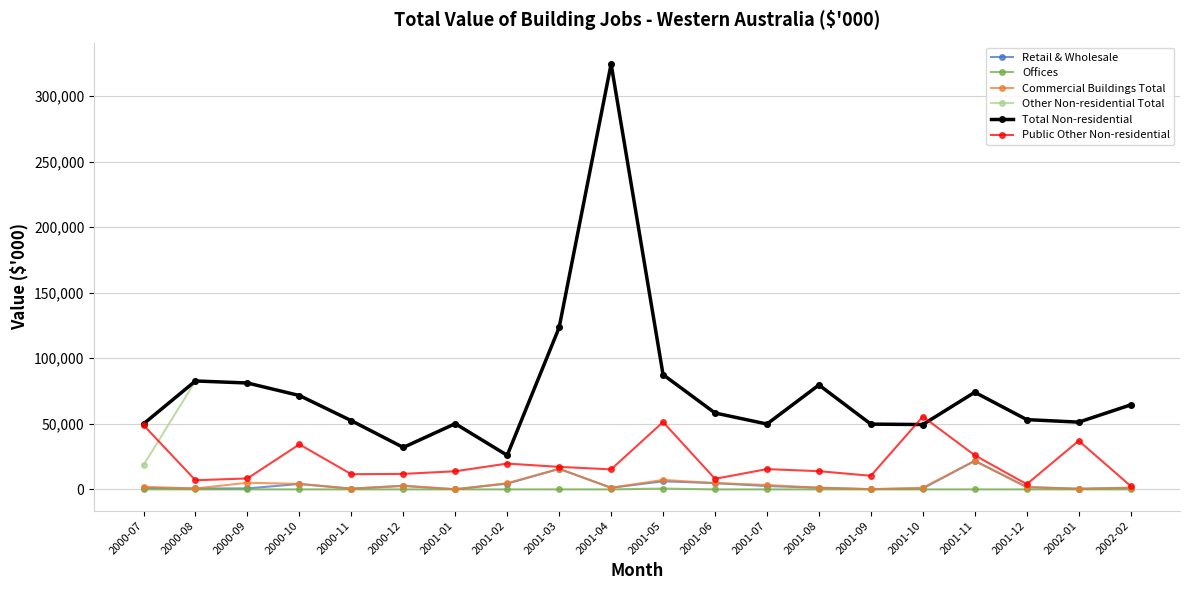

What is the difference between the Other Non-residential Total values at 2001-02 and 2000-10?

45606